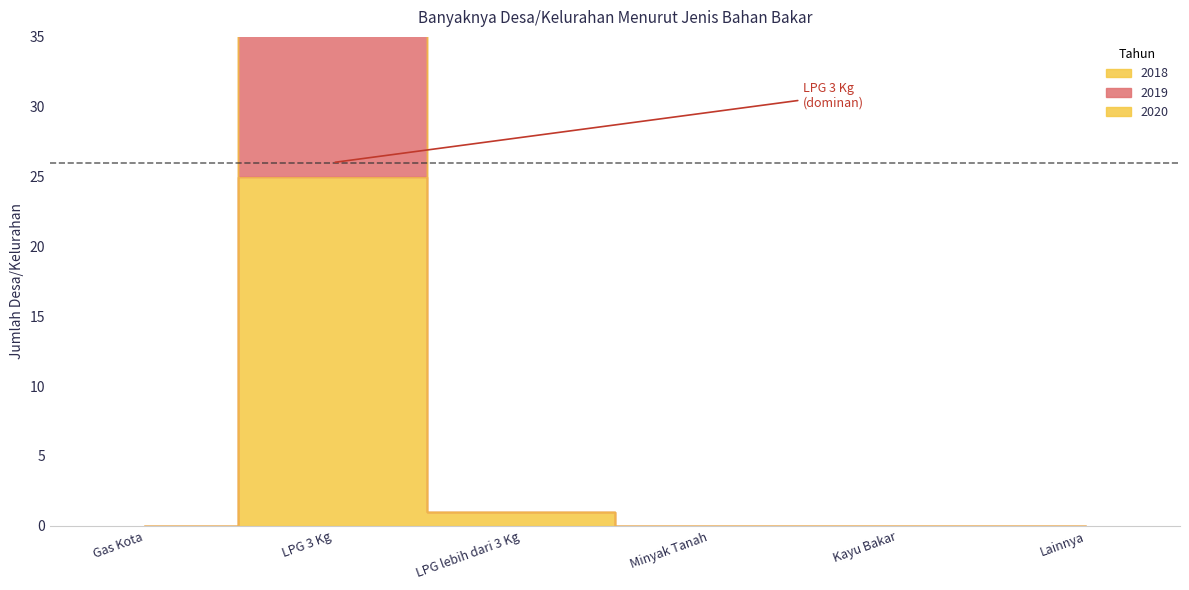

Reading left to right, transcribe all the data shown in this chart.

2018: Gas Kota=0	LPG 3 Kg=25	LPG lebih dari 3 Kg=1	Minyak Tanah=0	Kayu Bakar=0	Lainnya=0
2019: Gas Kota=0	LPG 3 Kg=77	LPG lebih dari 3 Kg=1	Minyak Tanah=0	Kayu Bakar=0	Lainnya=0
2020: Gas Kota=0	LPG 3 Kg=51	LPG lebih dari 3 Kg=1	Minyak Tanah=0	Kayu Bakar=0	Lainnya=0